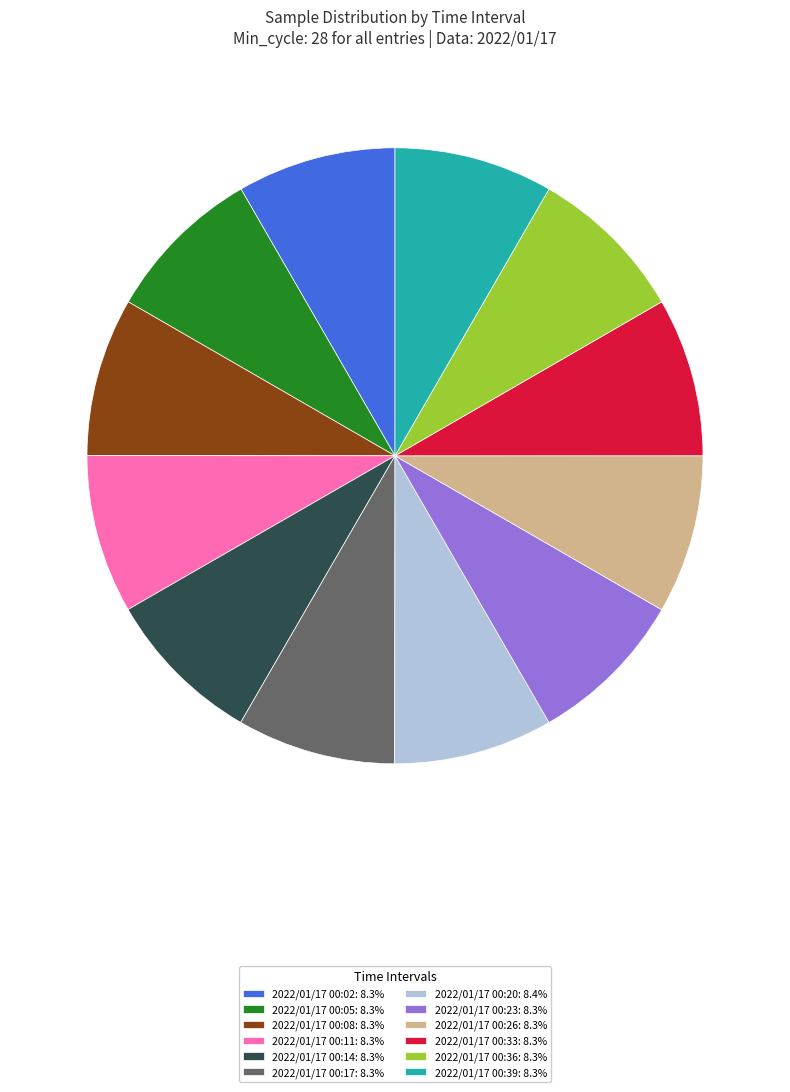

Does 2022/01/17 00:11: 8.3% account for over 50% of the chart?

No